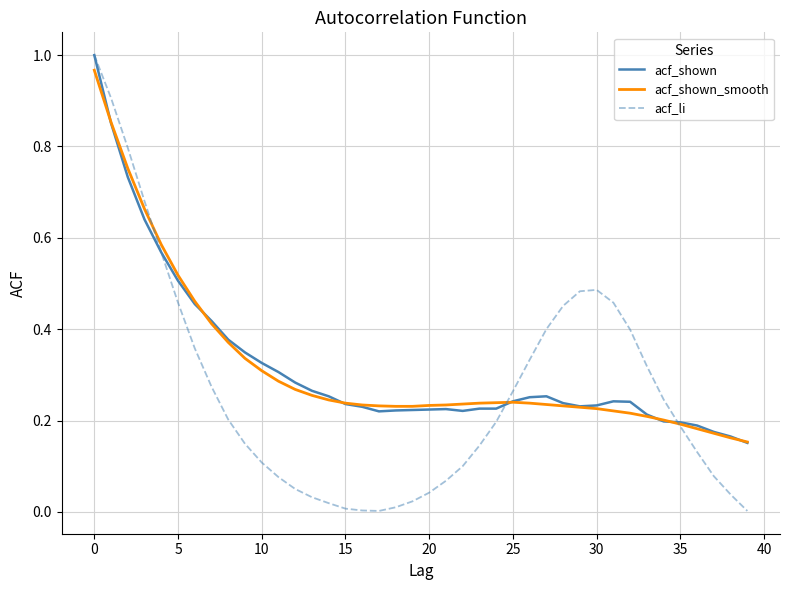

Which series has the largest range (max minus min)?

acf_li